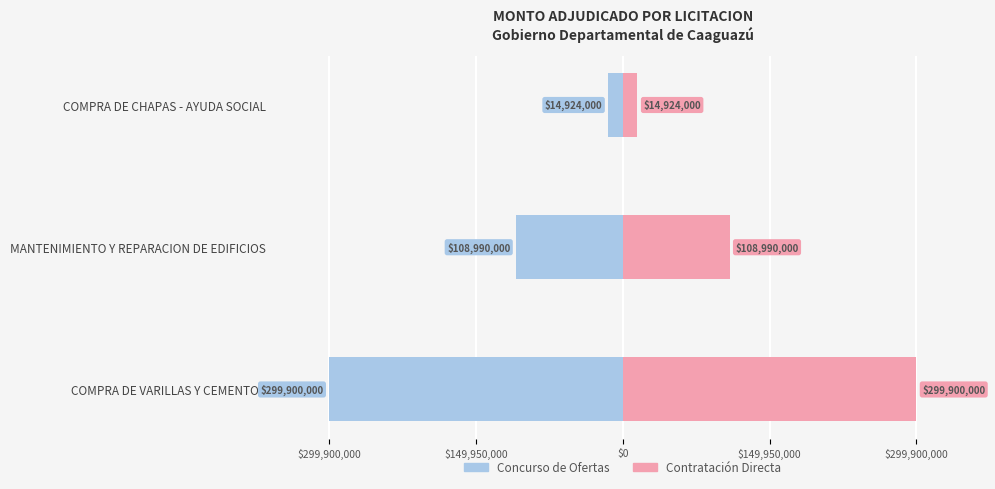

Reading left to right, transcribe all the data shown in this chart.

Concurso de Ofertas: -299900000	-108990000	-14924000
Contratación Directa: 299900000	108990000	14924000